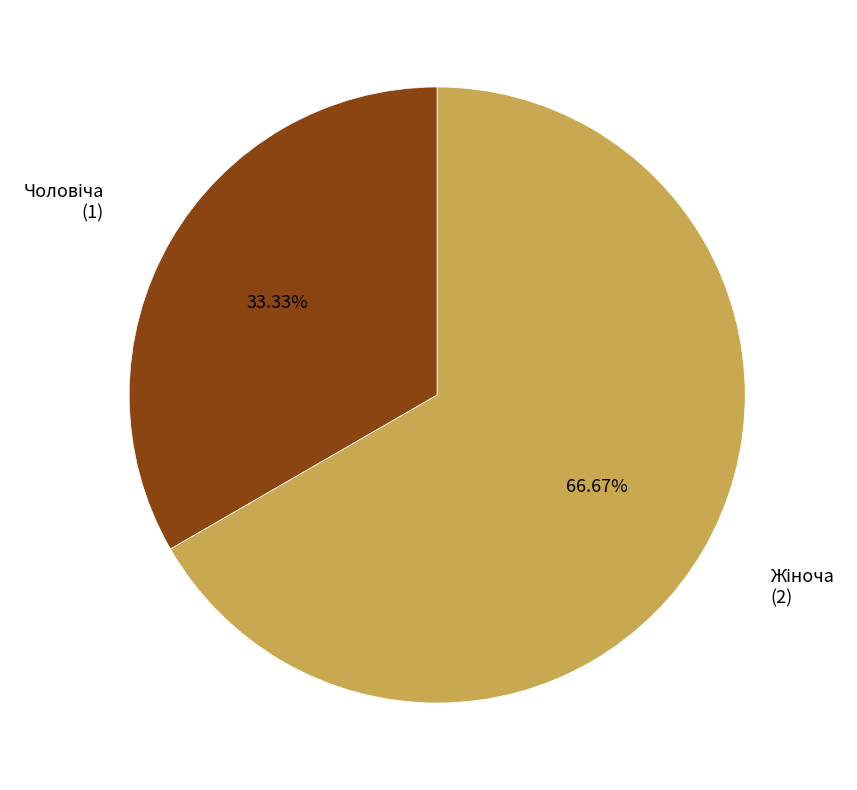

True or false: Жіноча accounts for 67% of the total.

True